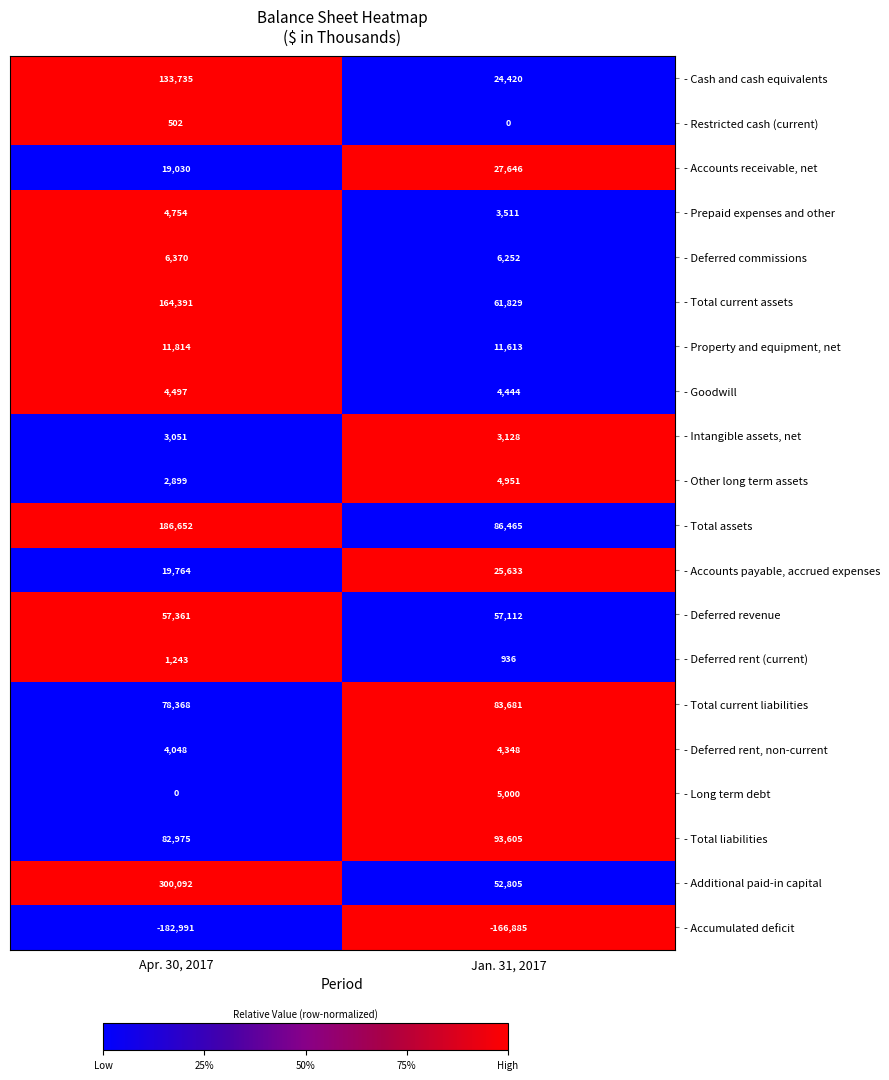

The value of - Intangible assets, net at Apr. 30, 2017 is 3051. True or false?

True